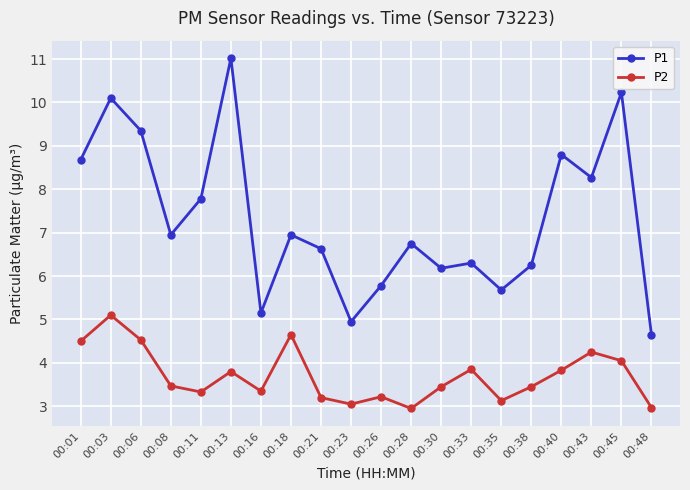

What is the value of the P2 point at the 4th from the left?

3.5